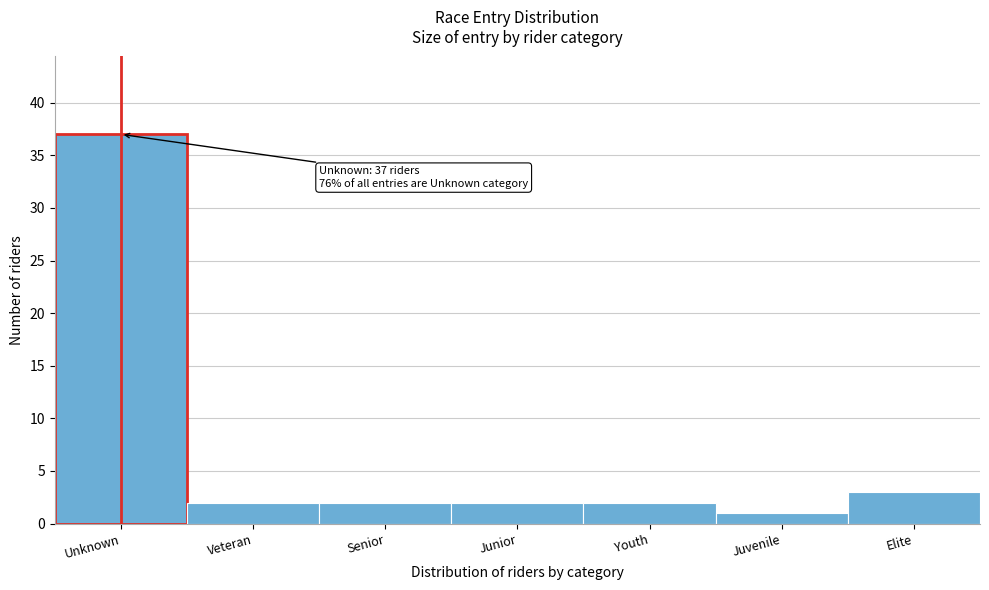

Reading left to right, what are all the values shown in this chart?

Unknown=37	Veteran=2	Senior=2	Junior=2	Youth=2	Juvenile=1	Elite=3